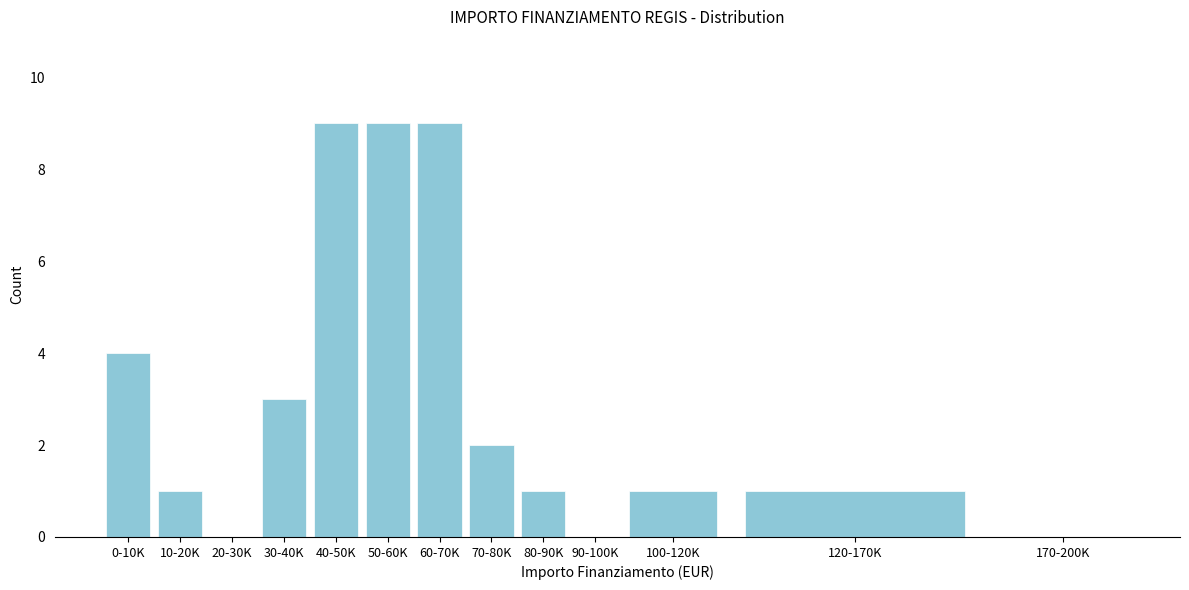

Reading left to right, what are all the values shown in this chart?

0-10K=4	10-20K=1	20-30K=0	30-40K=3	40-50K=9	50-60K=9	60-70K=9	70-80K=2	80-90K=1	90-100K=0	100-120K=1	120-170K=1	170-200K=0